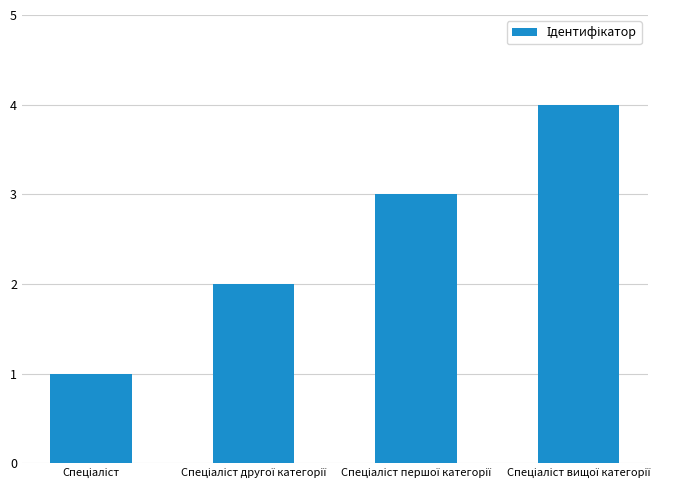

What is the greatest value displayed?

4